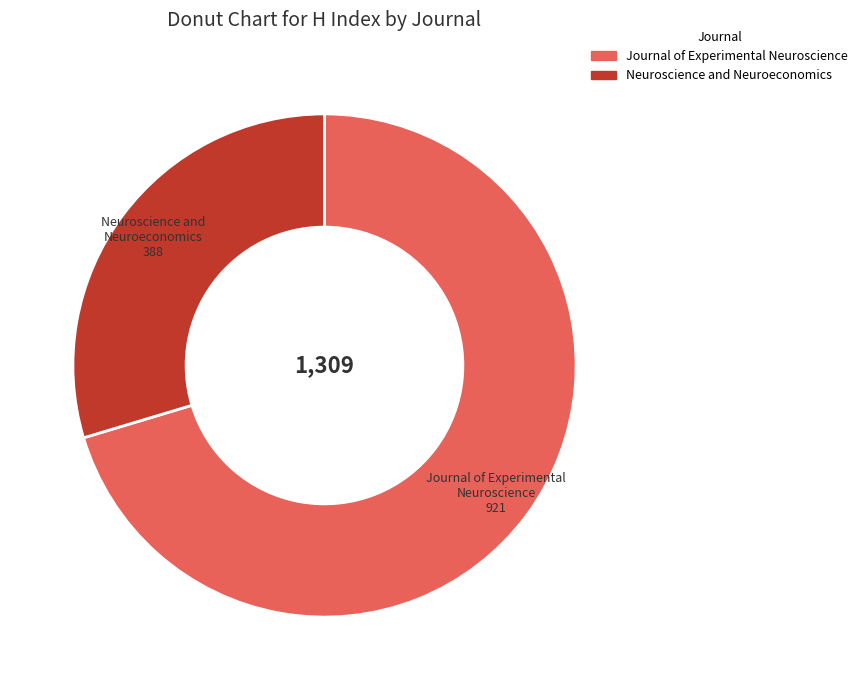

True or false: Journal of Experimental Neuroscience accounts for 61% of the total.

False